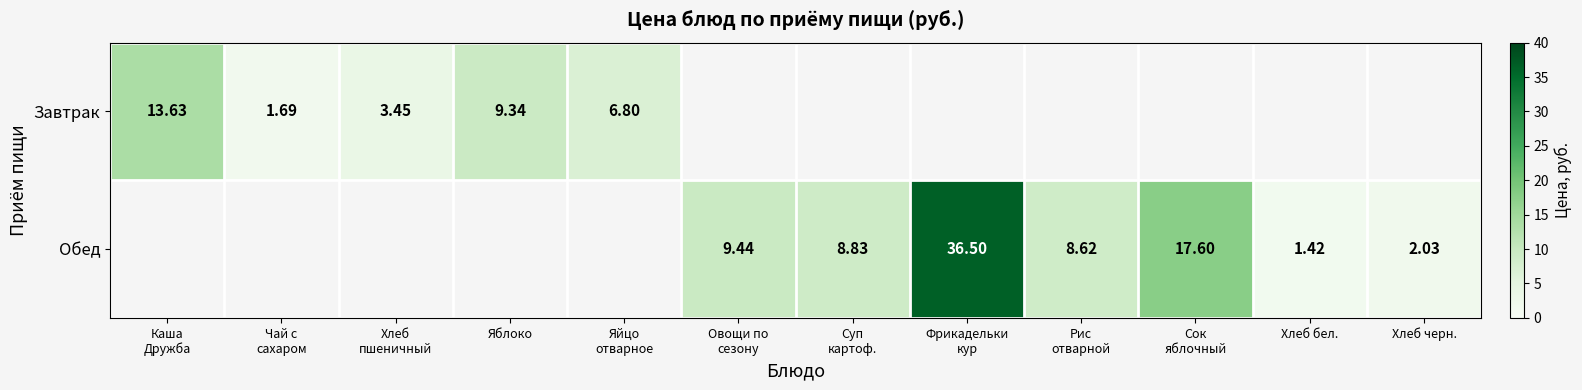

What is the minimum value shown in the chart?

1.4